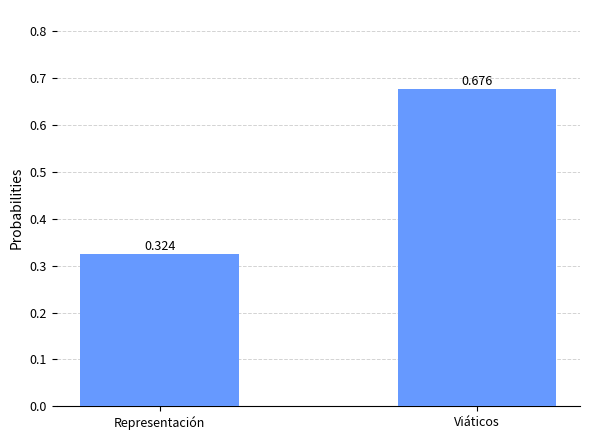

Does the chart contain stacked bars?

No